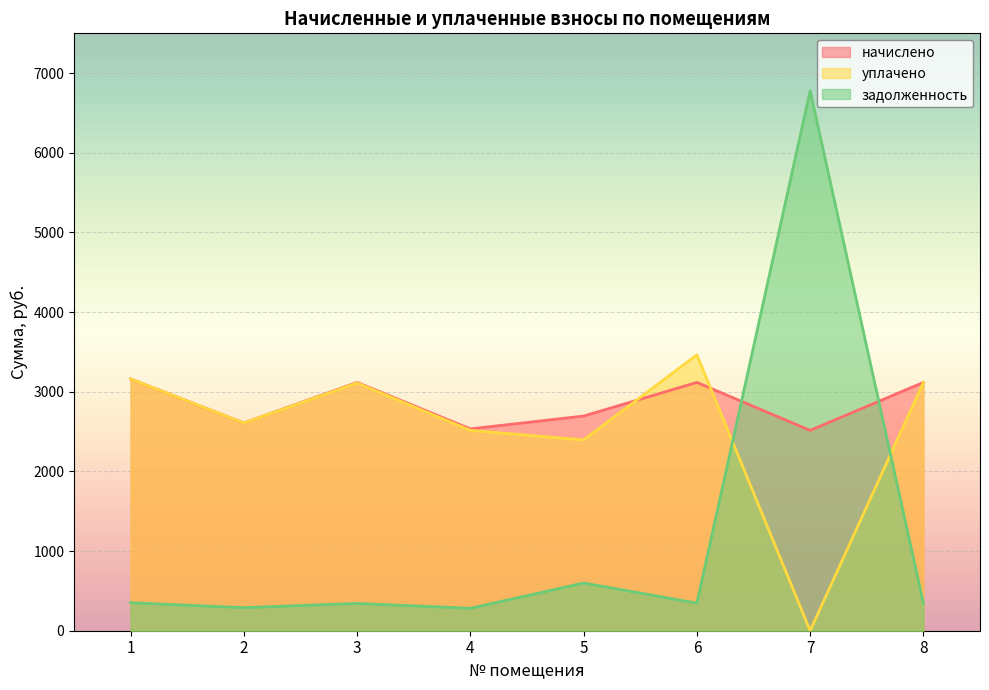

What is the difference between the уплачено values at 2 and 5?

212.5